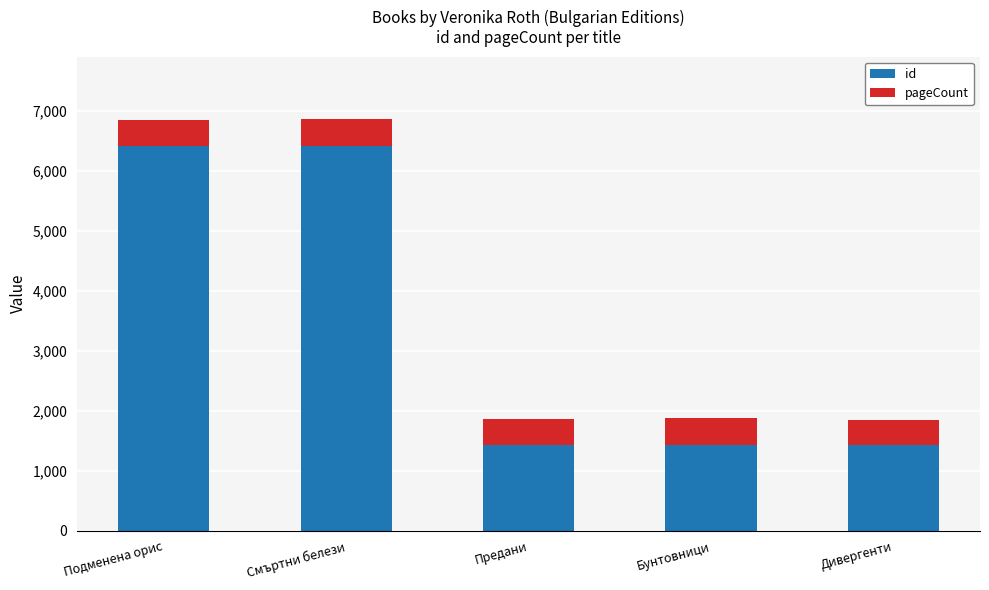

Are the bars horizontal?

No